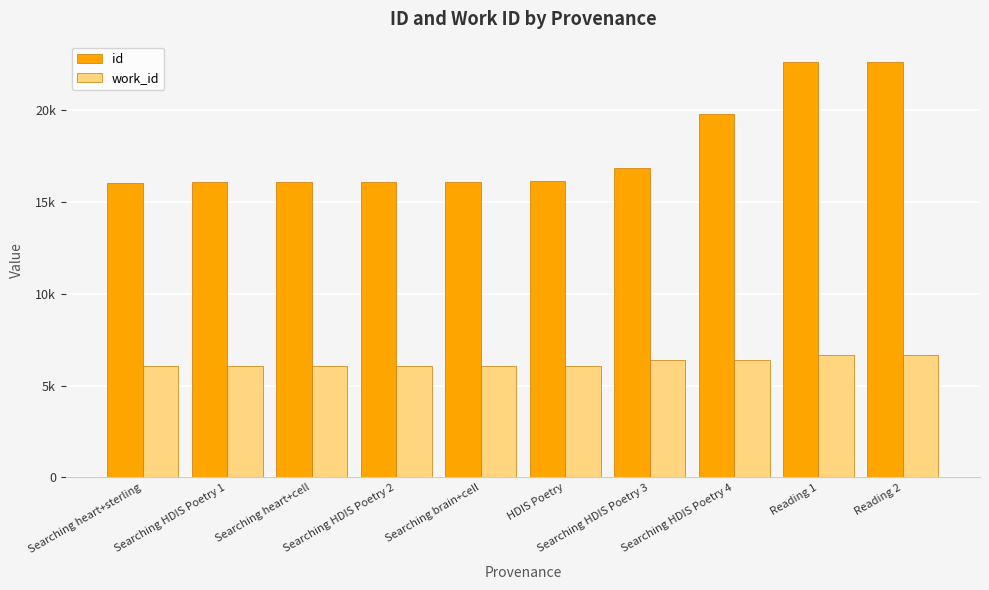

What is the value of the id bar at the 2nd from the left?

16052